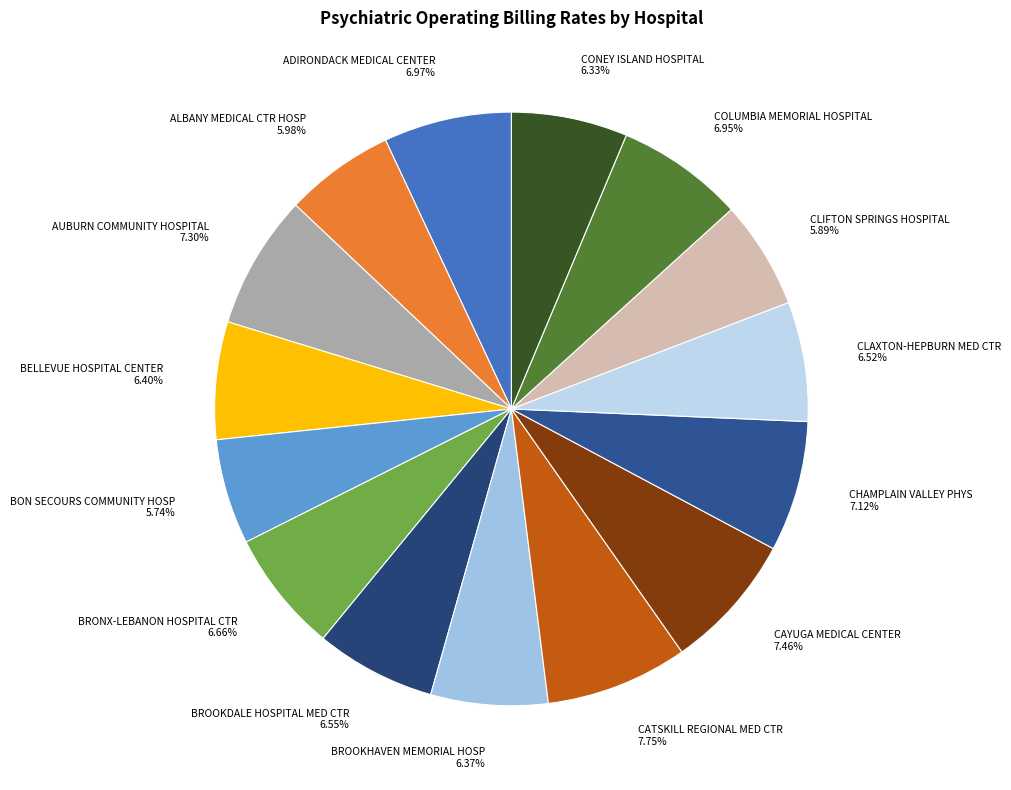

To the nearest percent, what percentage of the pie is BROOKHAVEN MEMORIAL HOSP?

6%